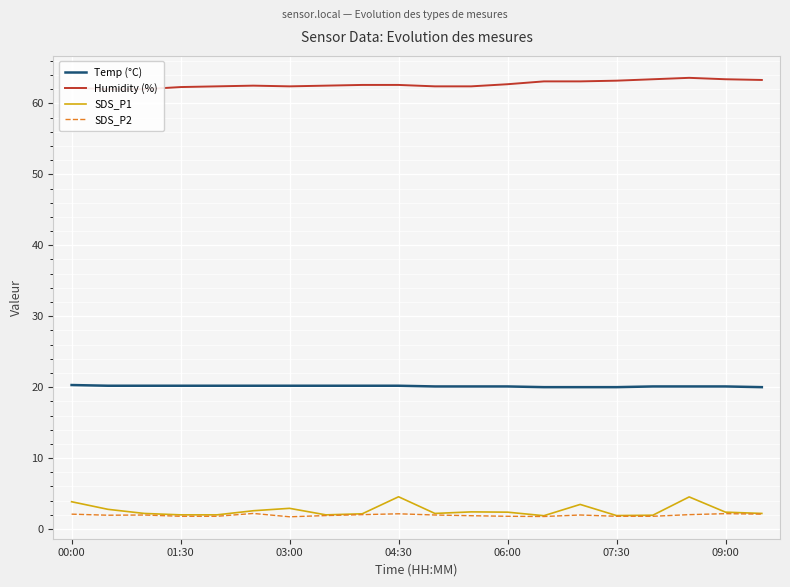

The value of SDS_P2 at 00:00 is 2.1. True or false?

True